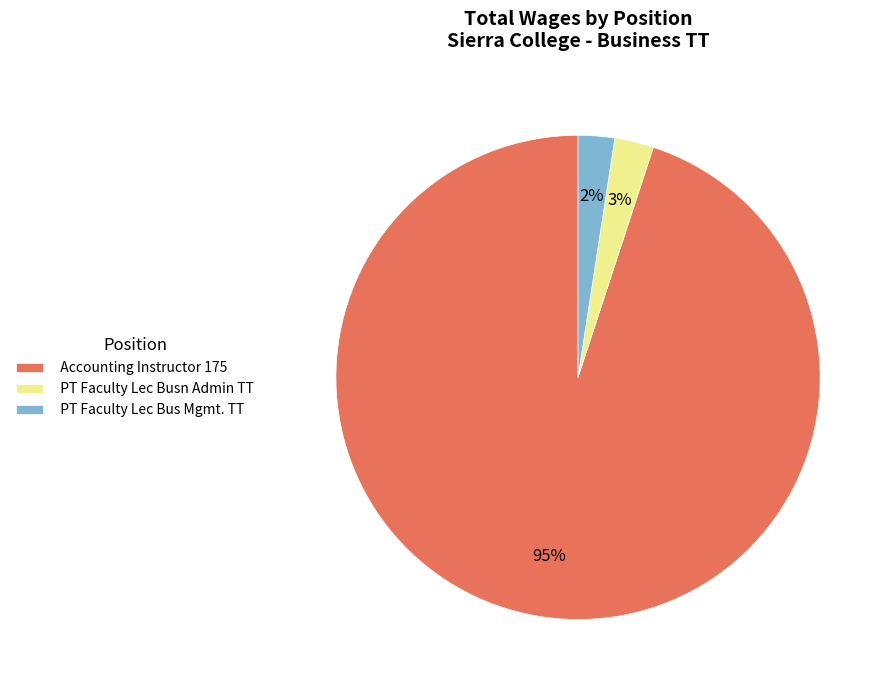

The PT Faculty Lec Bus Mgmt. TT slice represents 2% of the pie. True or false?

True